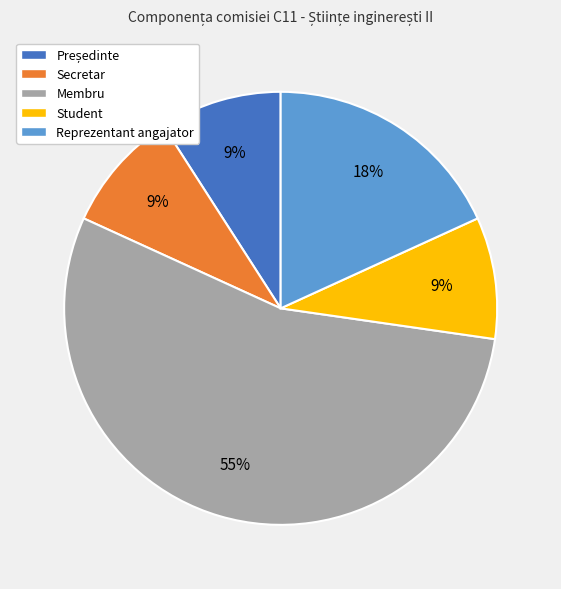

What is the largest slice in the pie chart?

Membru